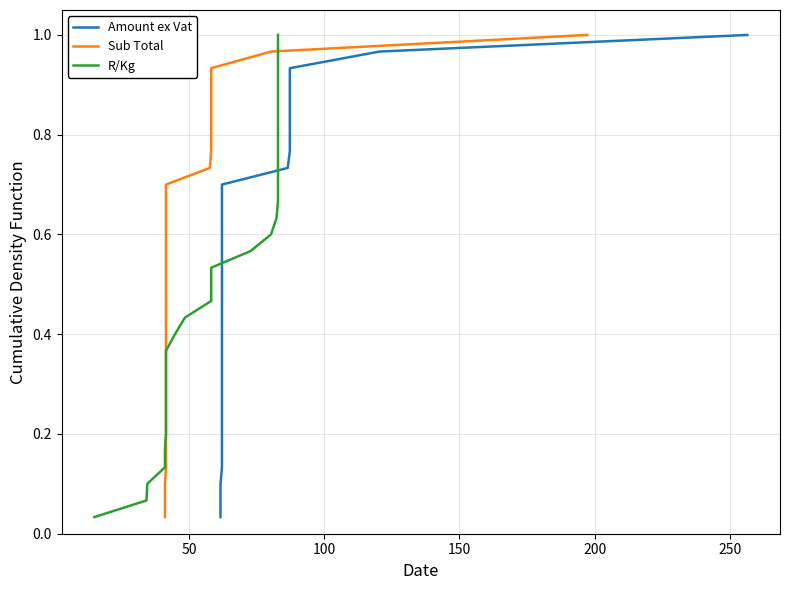

How many lines are shown in the chart?

3